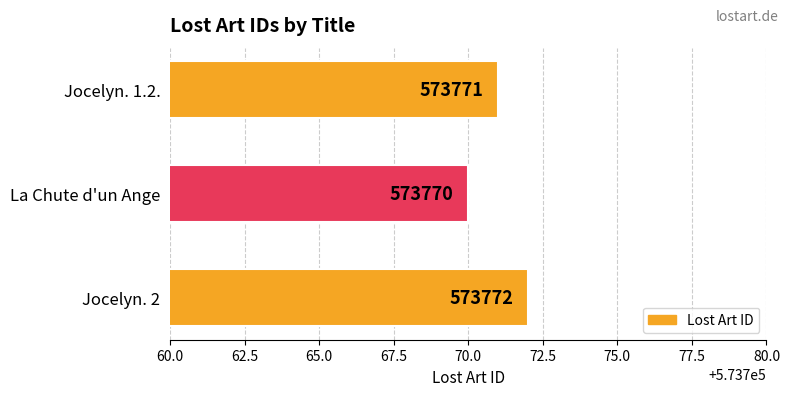

Between Jocelyn. 2 and Jocelyn. 1.2., which is larger?

Jocelyn. 2